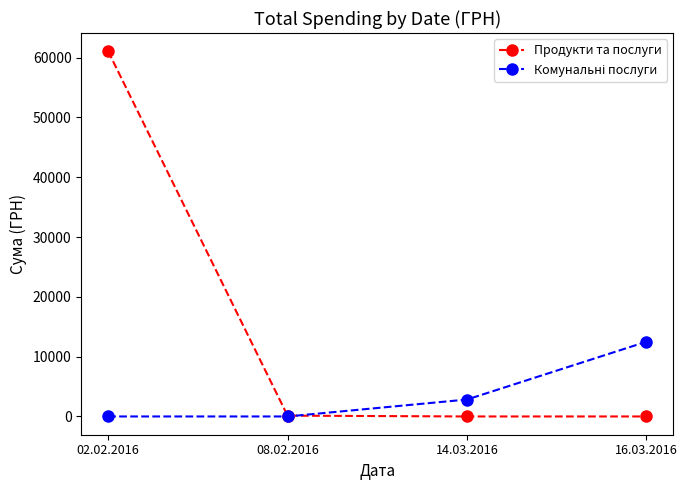

The value of Продукти та послуги at 16.03.2016 is -29829.3. True or false?

False